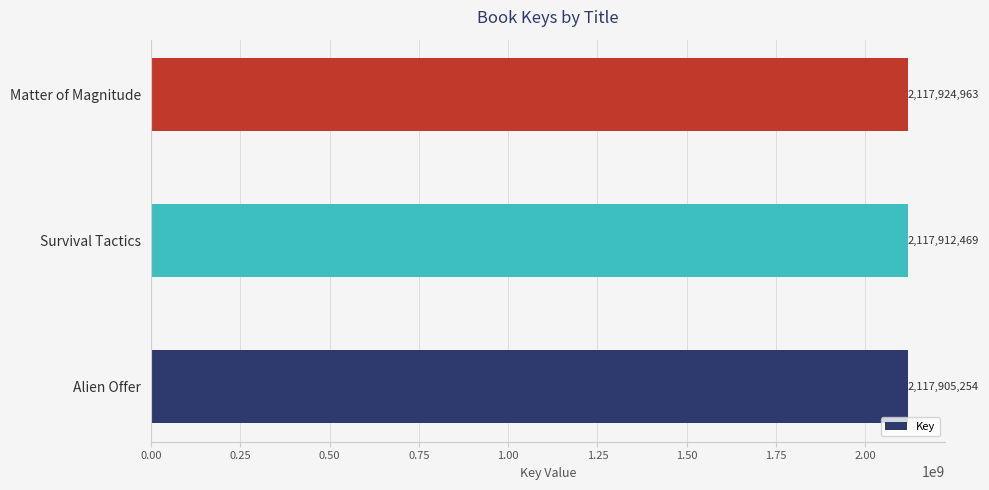

The chart shows a value of 2117912469 at Survival Tactics. True or false?

True